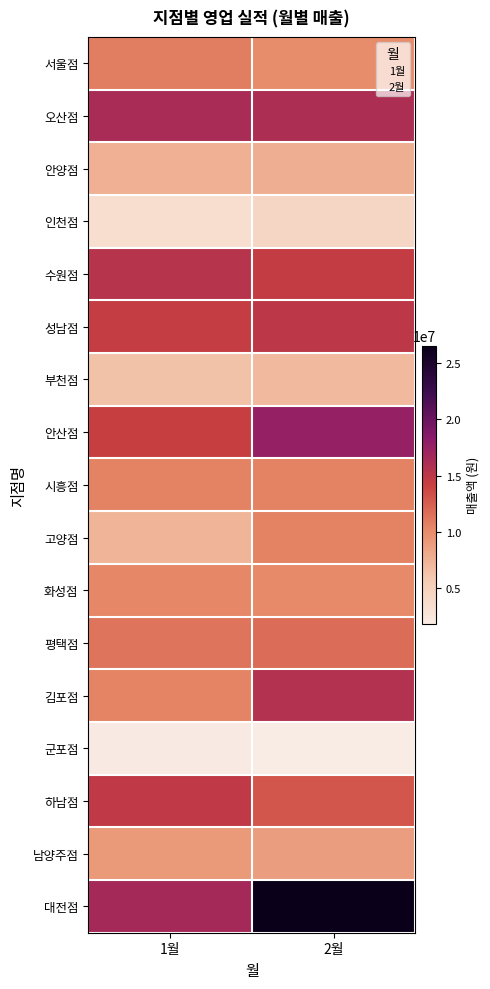

Reading left to right, transcribe all the data shown in this chart.

values_1월: values_1월=10854000	values_2월=16345000	2=7602000	3=3477000	4=15380000	5=14512000	6=6405000	7=14320000	8=10594000	9=7246000	10=10253000	11=11372000	12=10478000	13=1983000	14=14761000	15=9169000	16=16557000
values_2월: values_1월=9970000	values_2월=16016000	2=7720000	3=4347000	4=14549000	5=14987000	6=6916000	7=17571000	8=10594000	9=10568000	10=10151000	11=11721000	12=15642000	13=1835000	14=12956000	15=8794000	16=26524000